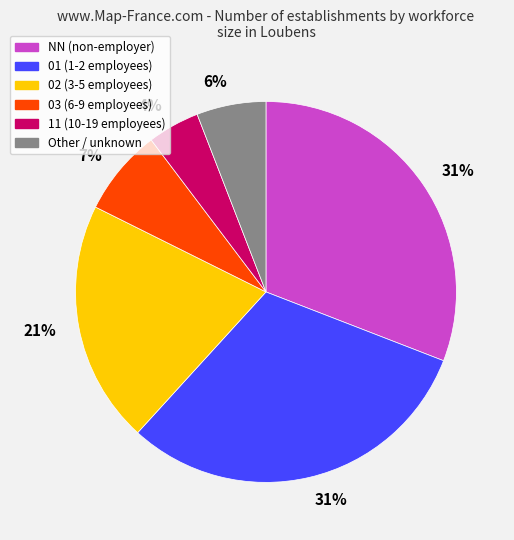

Is there any slice that represents more than half of the pie?

No